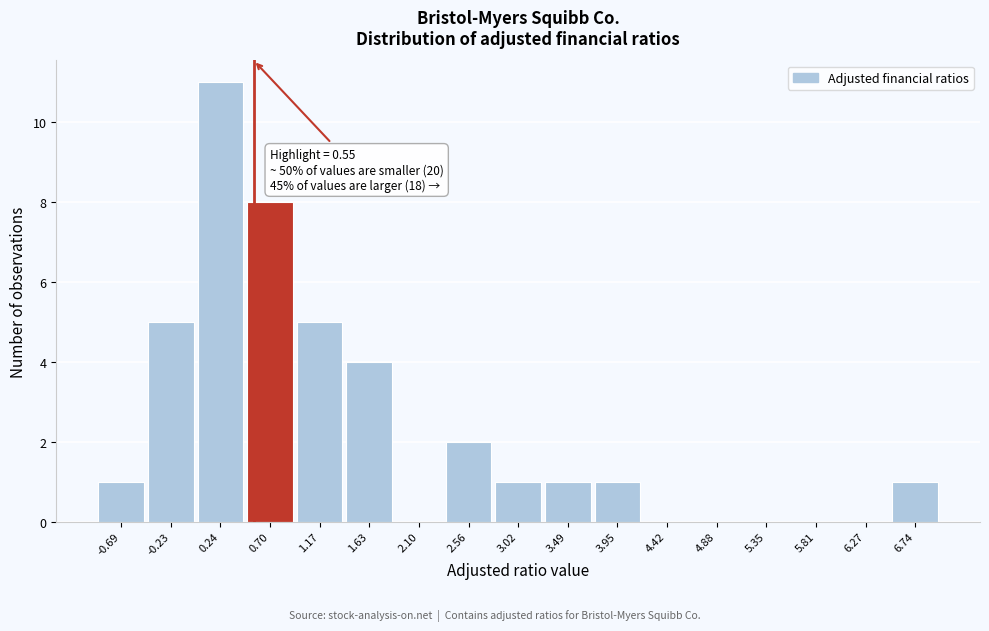

Which range on the x-axis has the tallest bar?

0.00 to 0.45